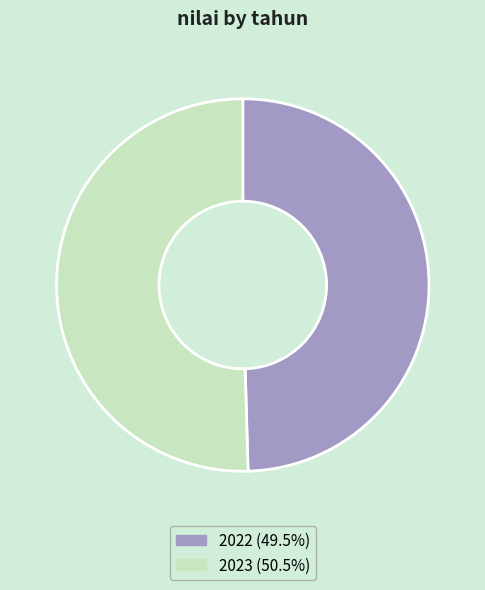

Does 2022 account for over 50% of the chart?

No